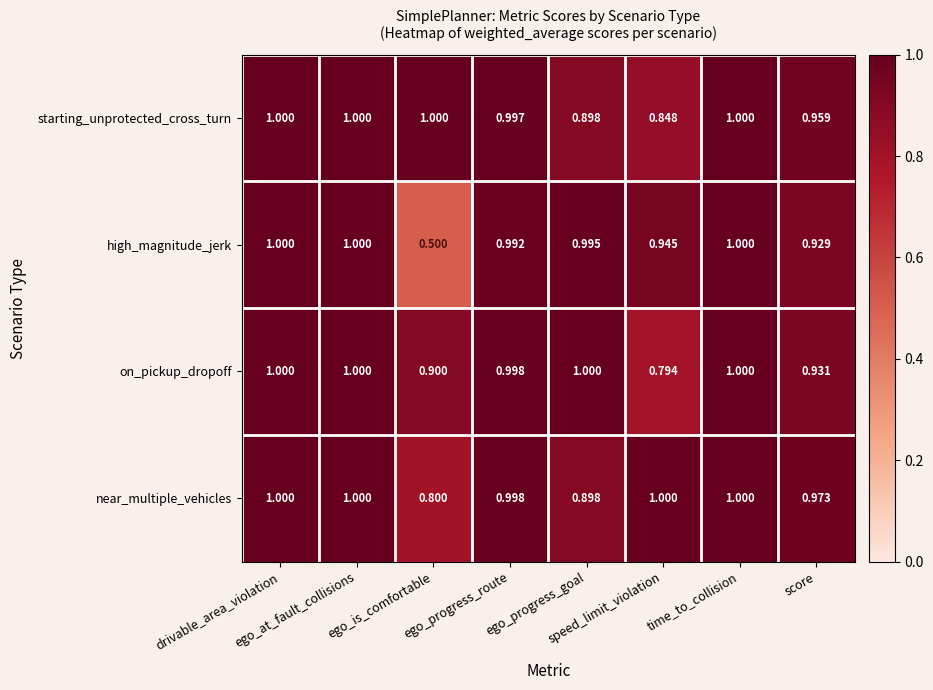

Which series has the largest range (max minus min)?

high_magnitude_jerk